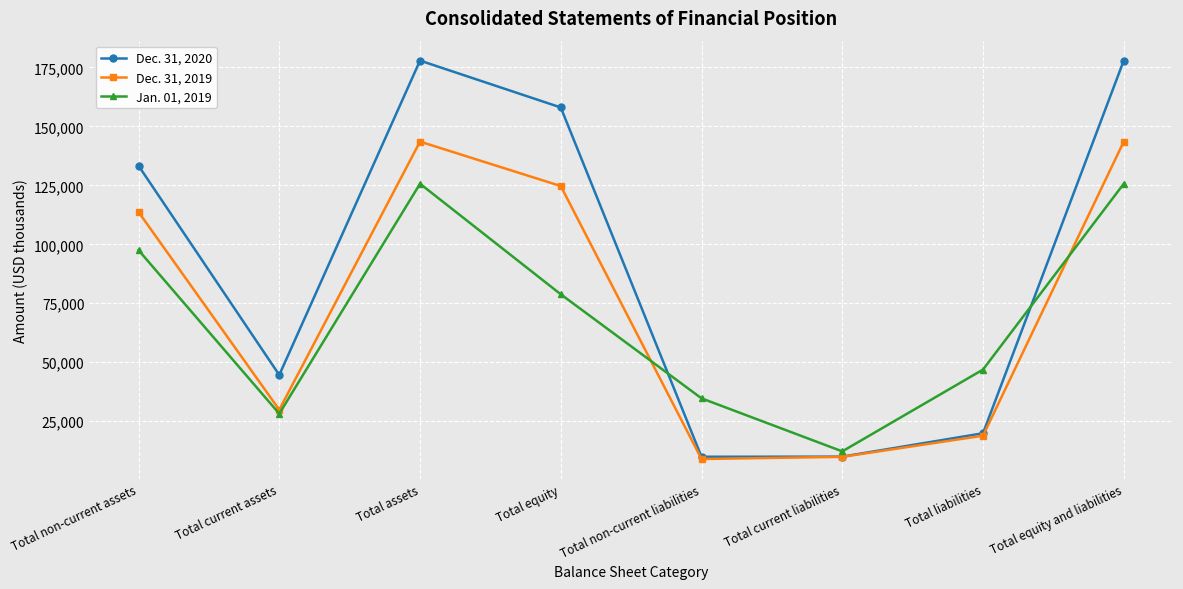

The Jan. 01, 2019 series shows 177771 at Total equity and liabilities. True or false?

False